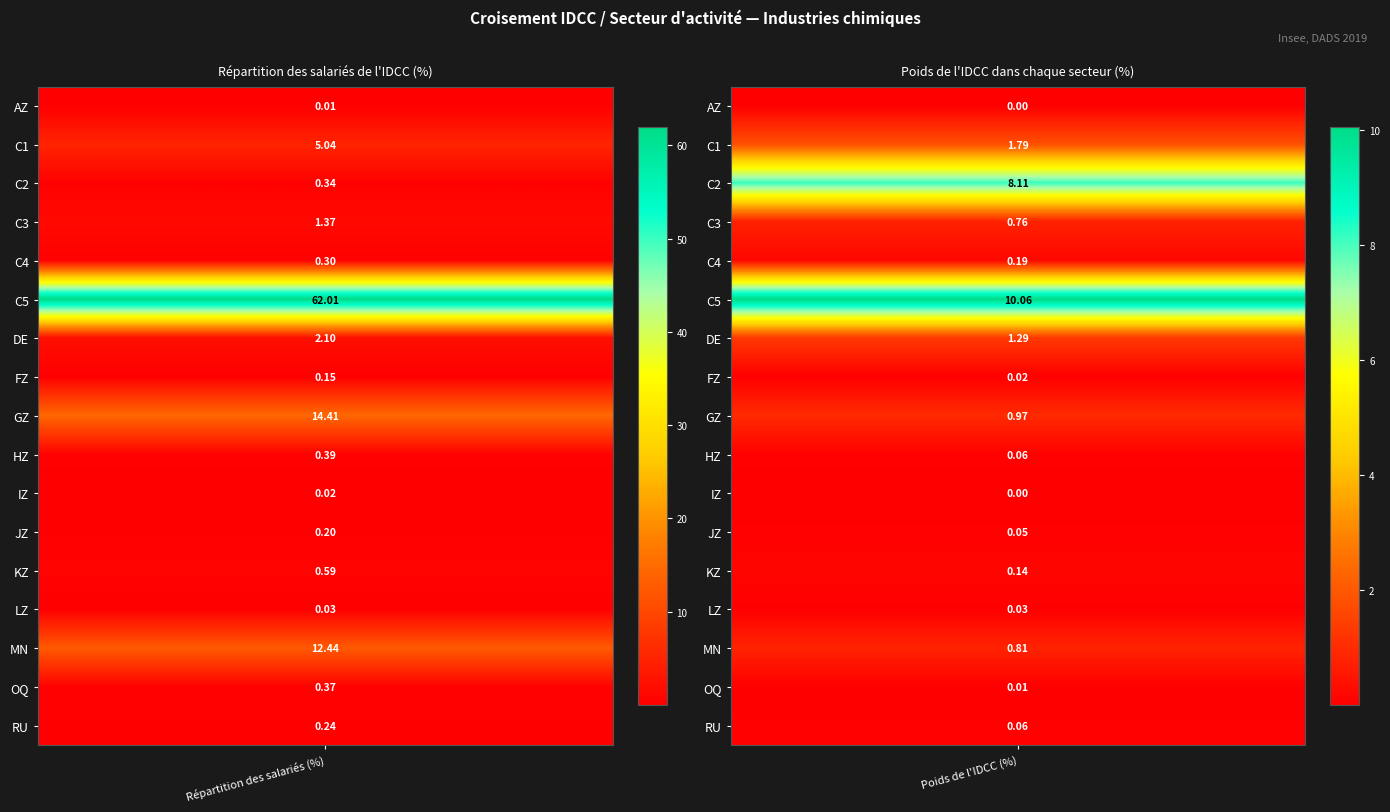

Where is C3 nearest to the value 1?

1